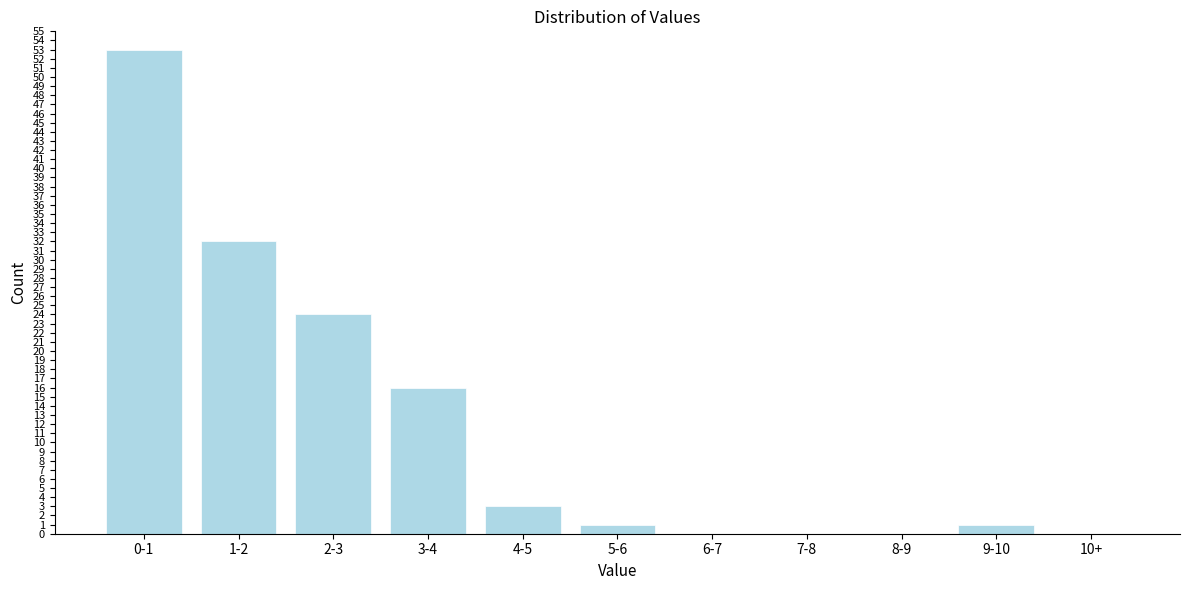

Reading left to right, transcribe all the data shown in this chart.

0-1=53	1-2=32	2-3=24	3-4=16	4-5=3	5-6=1	6-7=0	7-8=0	8-9=0	9-10=1	10+=0